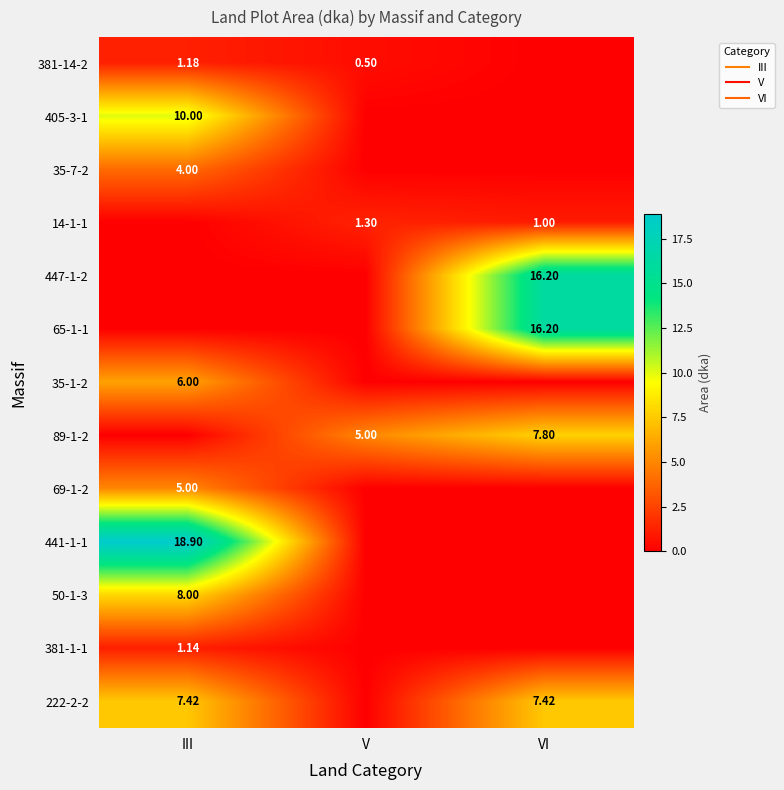

Where does the 89-1-2 series first go above 5?

VI